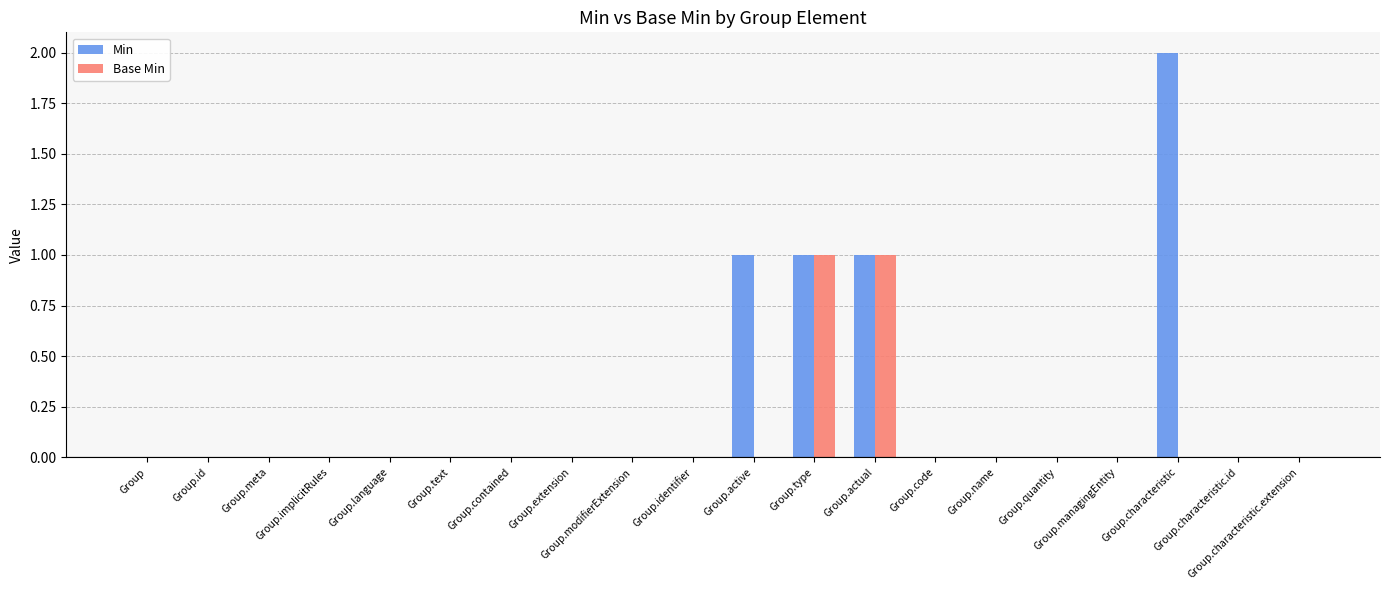

Is it true that Min equals 1 at Group.characteristic?

False